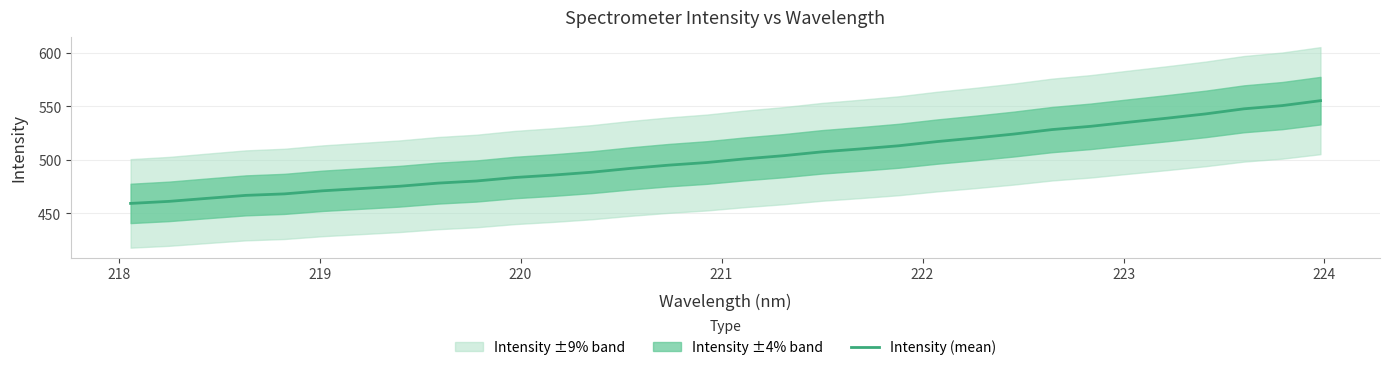

What is the lowest value of the Intensity (mean) series?

459.3